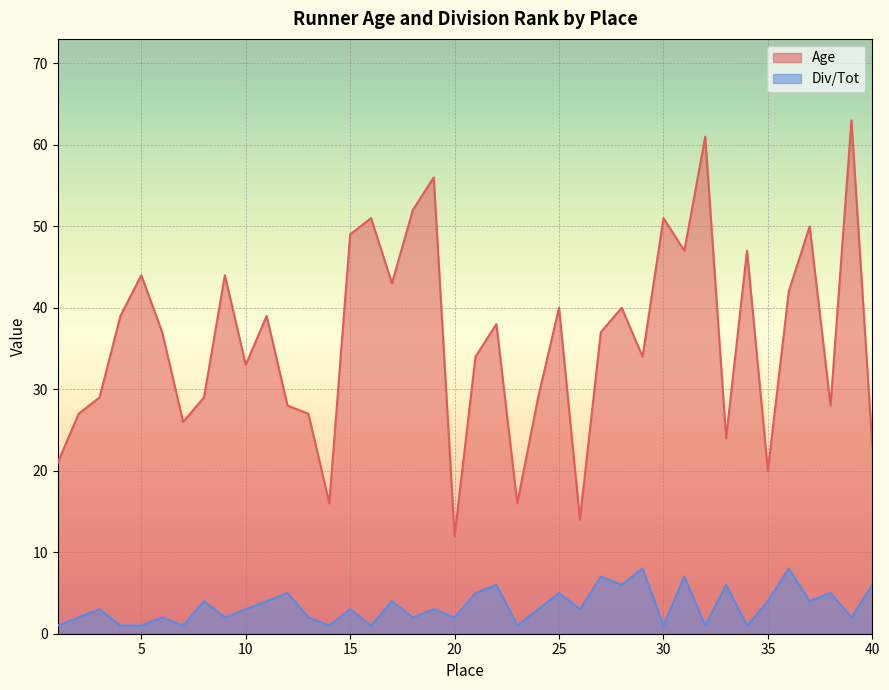

True or false: Div/Tot and Age intersect in this chart.

False